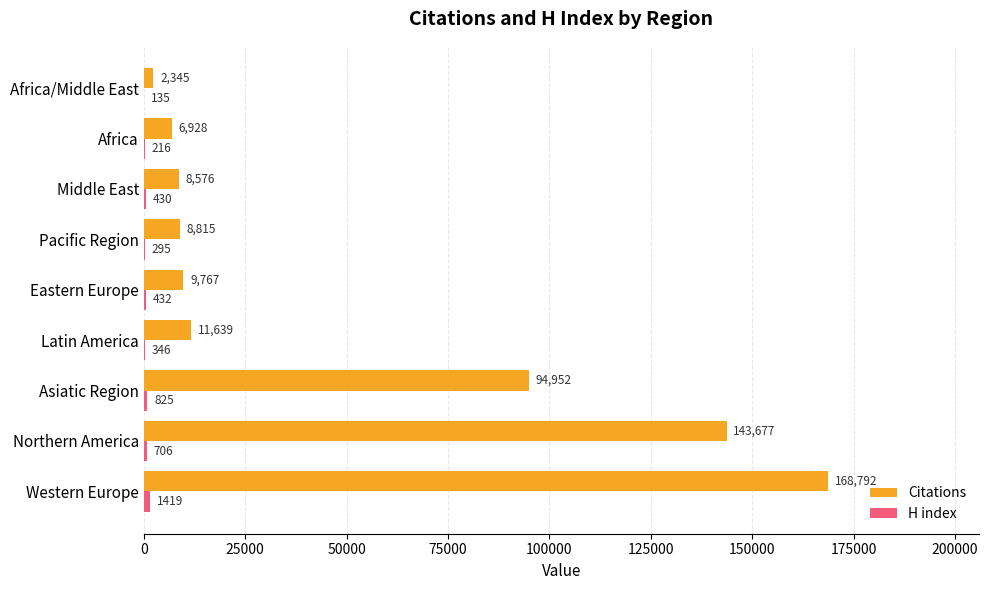

Which series changed the most between Latin America and Middle East?

Citations